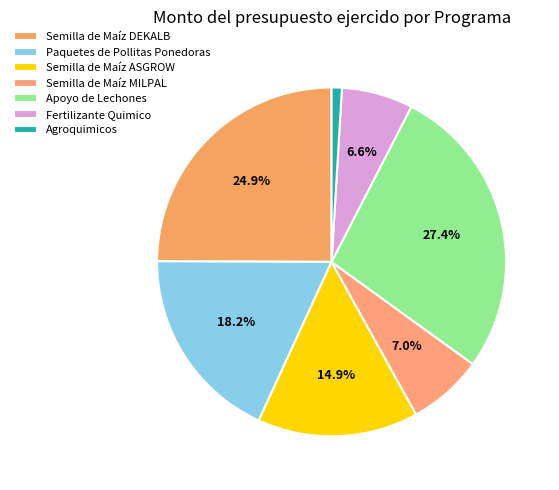

Is Fertilizante Quimico the majority of the pie?

No